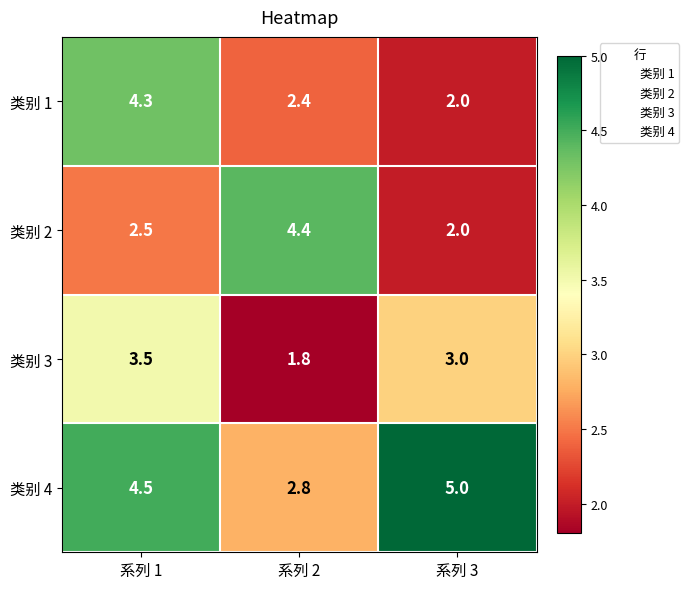

What is the spread (max minus min) of values at 系列 3?

3.0